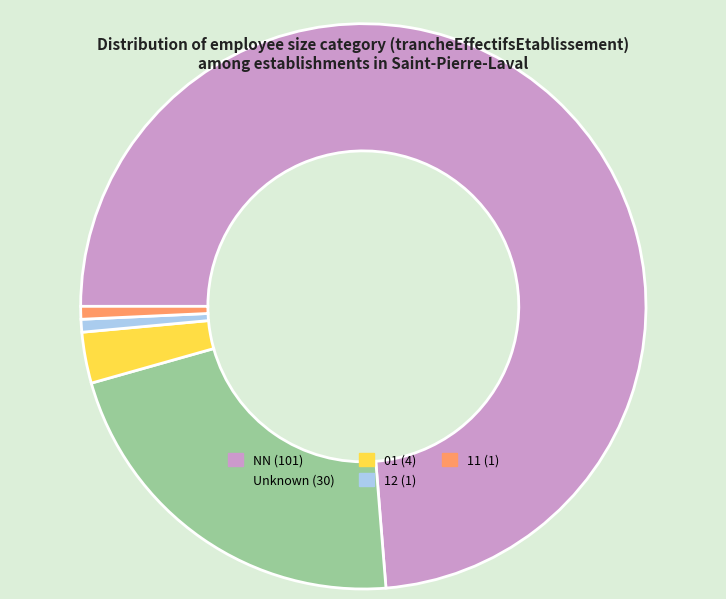

Does any single category account for the majority?

Yes